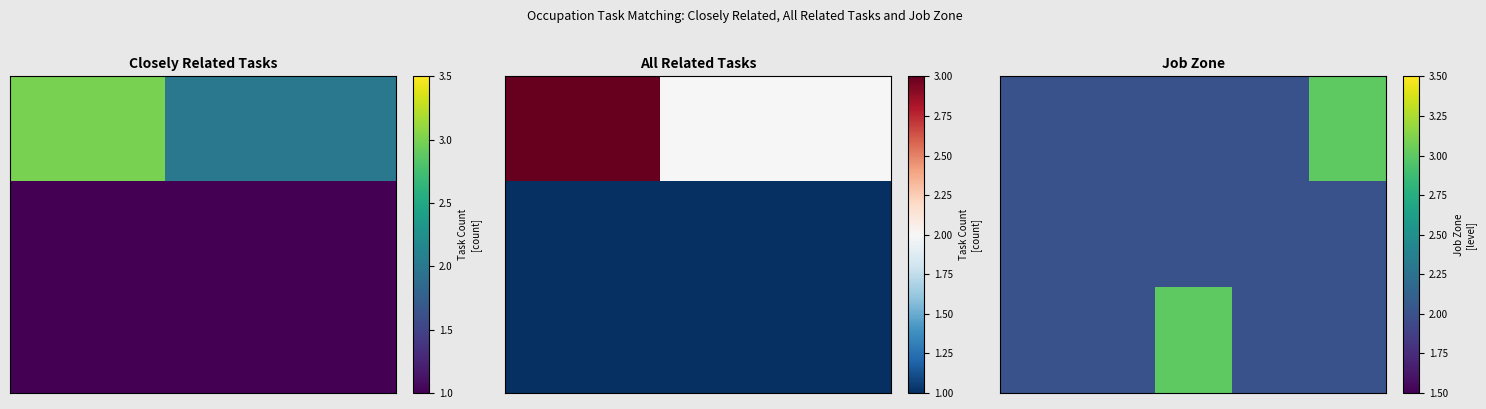

At how many categories does at least one series exceed 2?

2